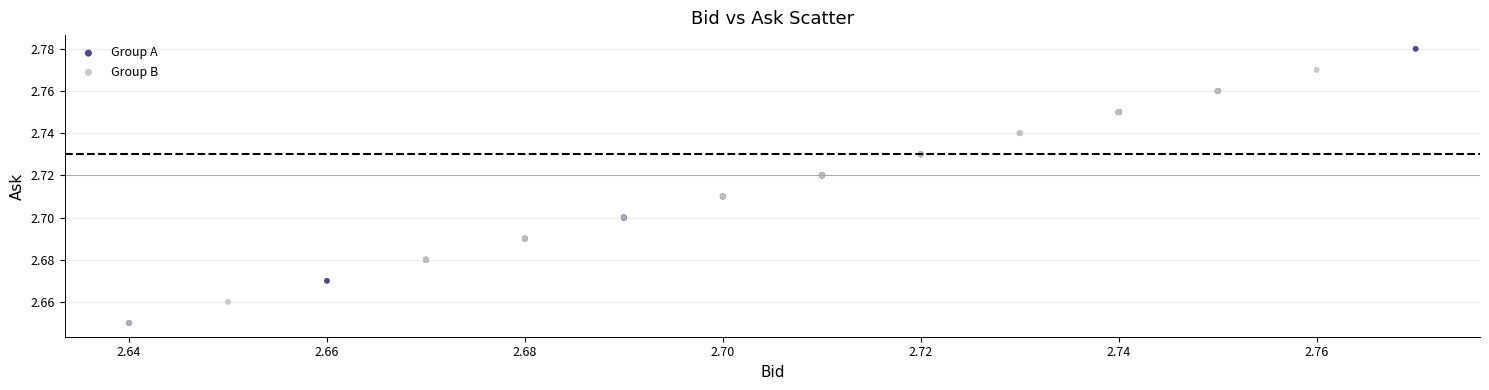

Which series has the largest Y range (max minus min)?

Group A